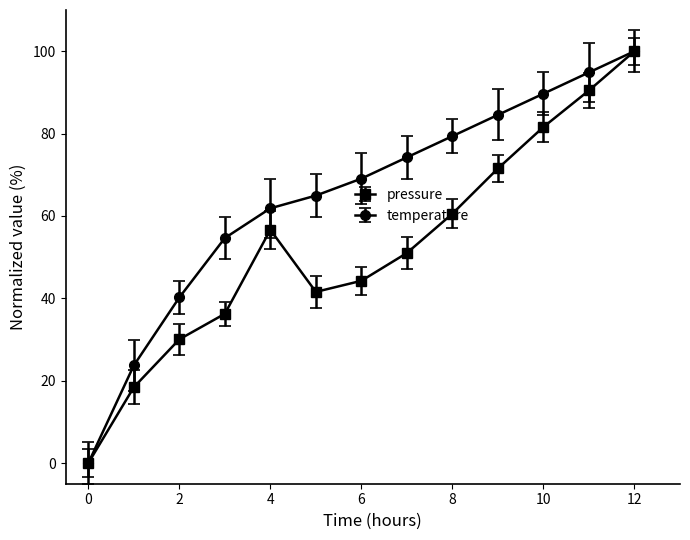

What is the maximum value for pressure?

100.0